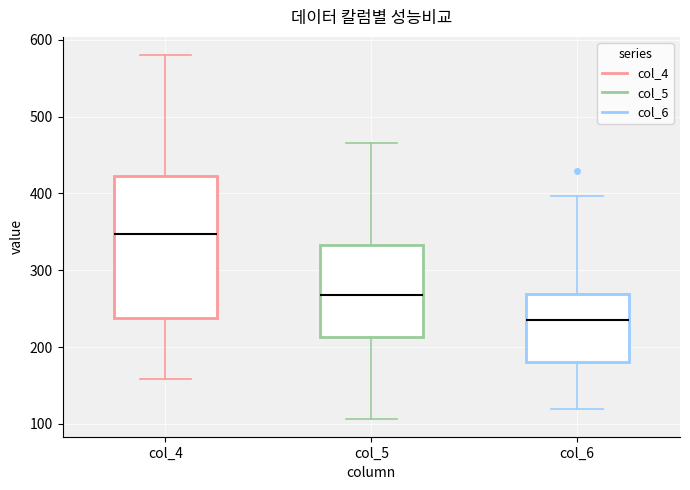

Which box has the highest median line?

col_4